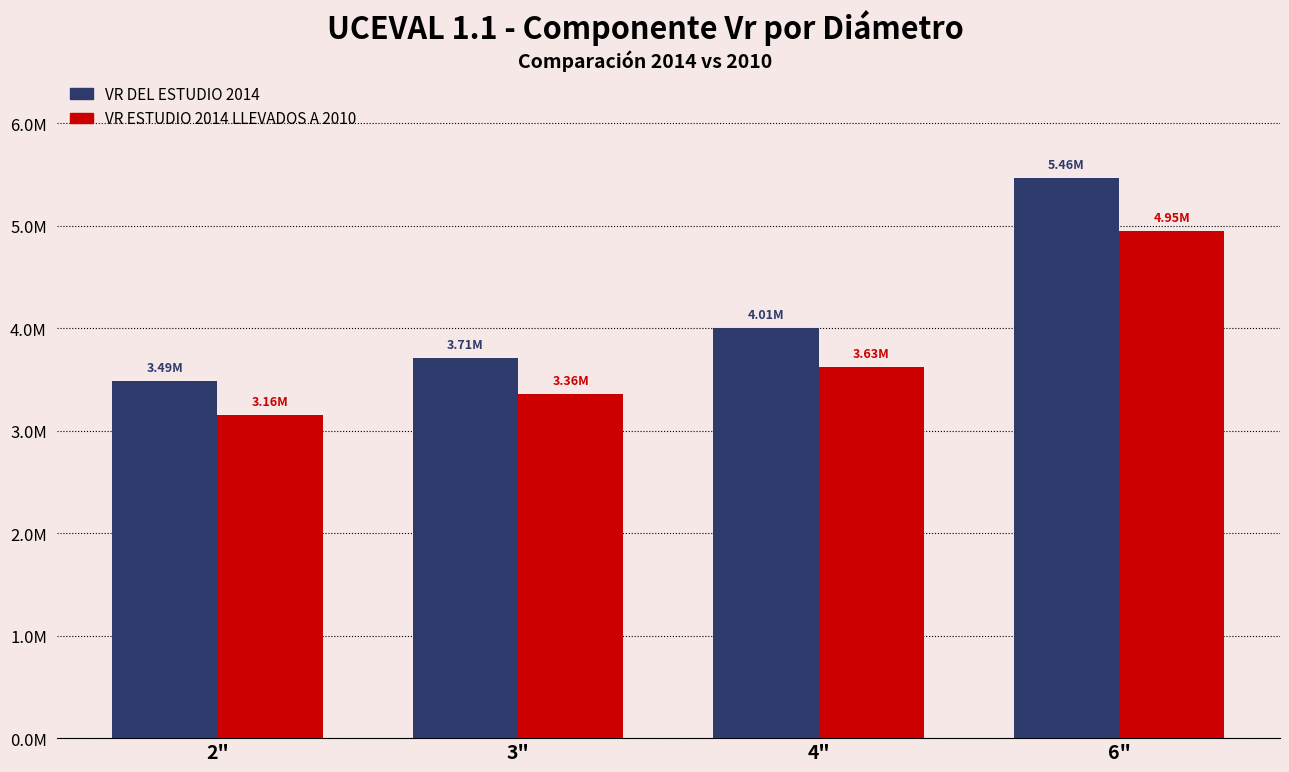

What is the value of the VR ESTUDIO 2014 LLEVADOS A 2010 bar at the 2nd from the left?

3357856.7